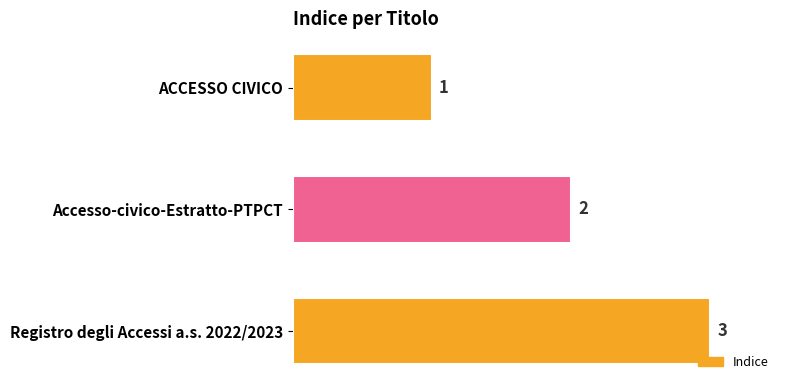

Between ACCESSO CIVICO and Registro degli Accessi a.s. 2022/2023, which is larger?

Registro degli Accessi a.s. 2022/2023